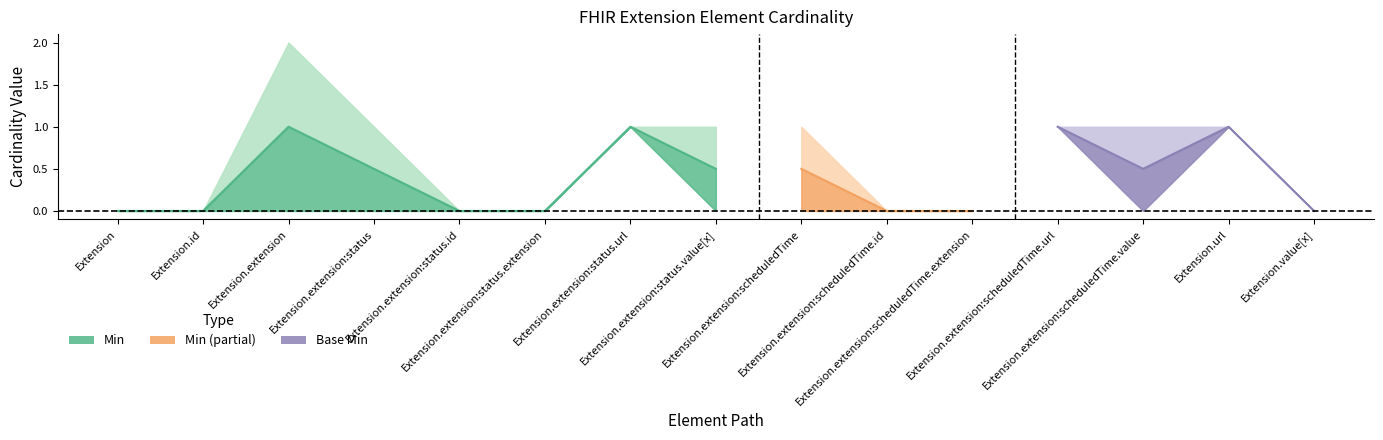

True or false: Min and Base Min intersect in this chart.

False